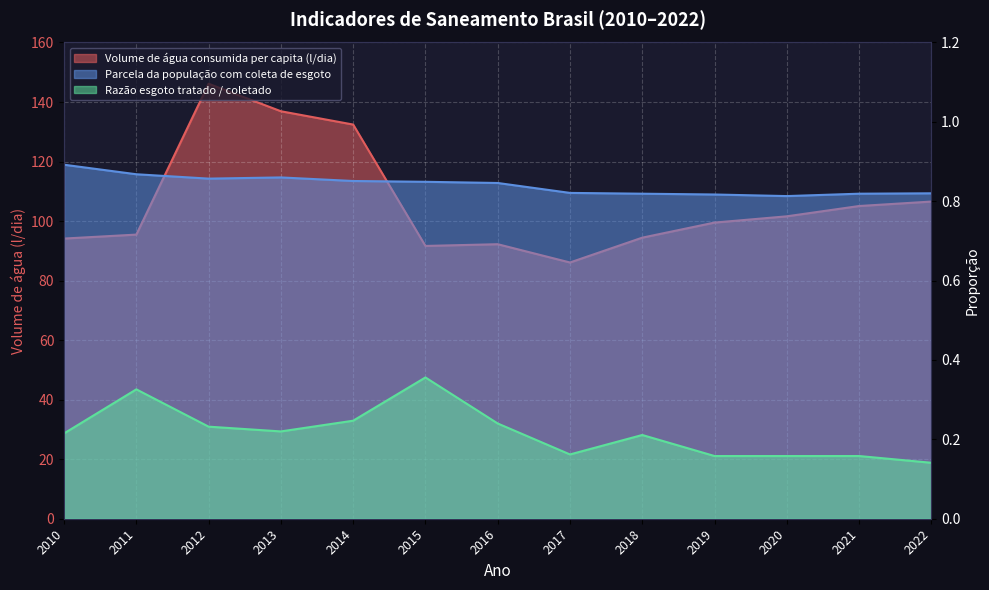

Between 2011 and 2021, which is larger?

2021